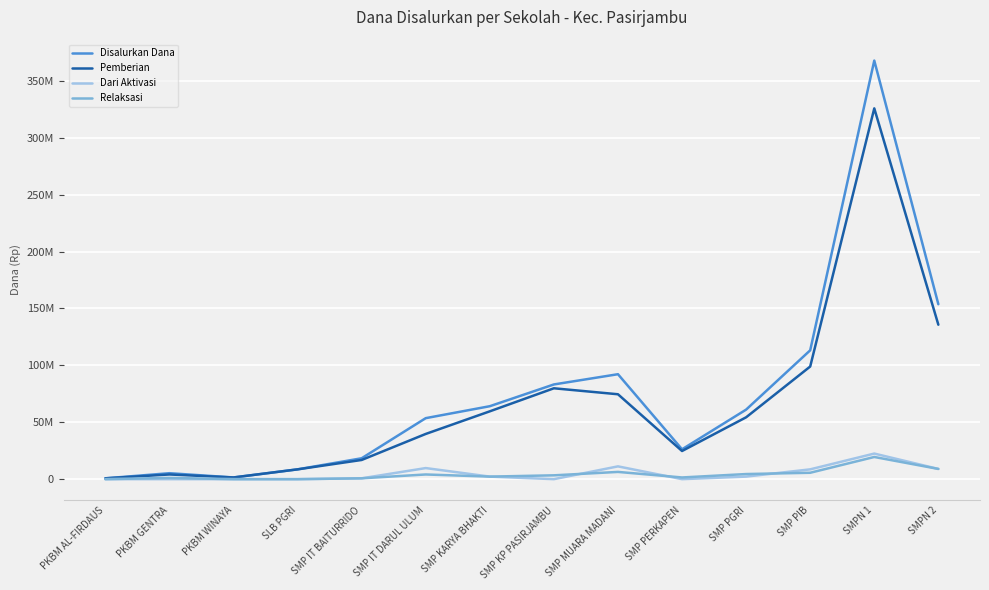

Does the chart have visible grid lines?

Yes